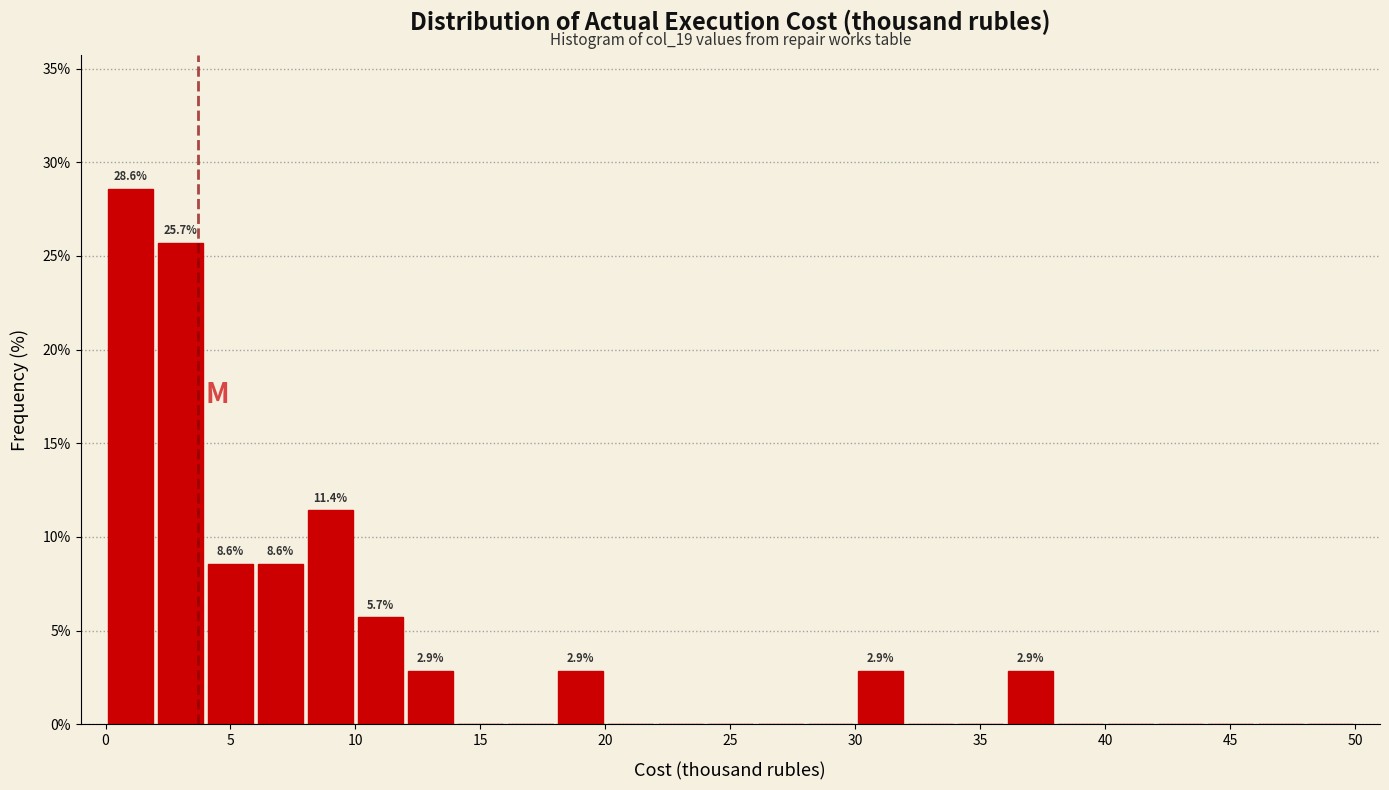

Over which range of the x-axis is the bar tallest?

0 to 2